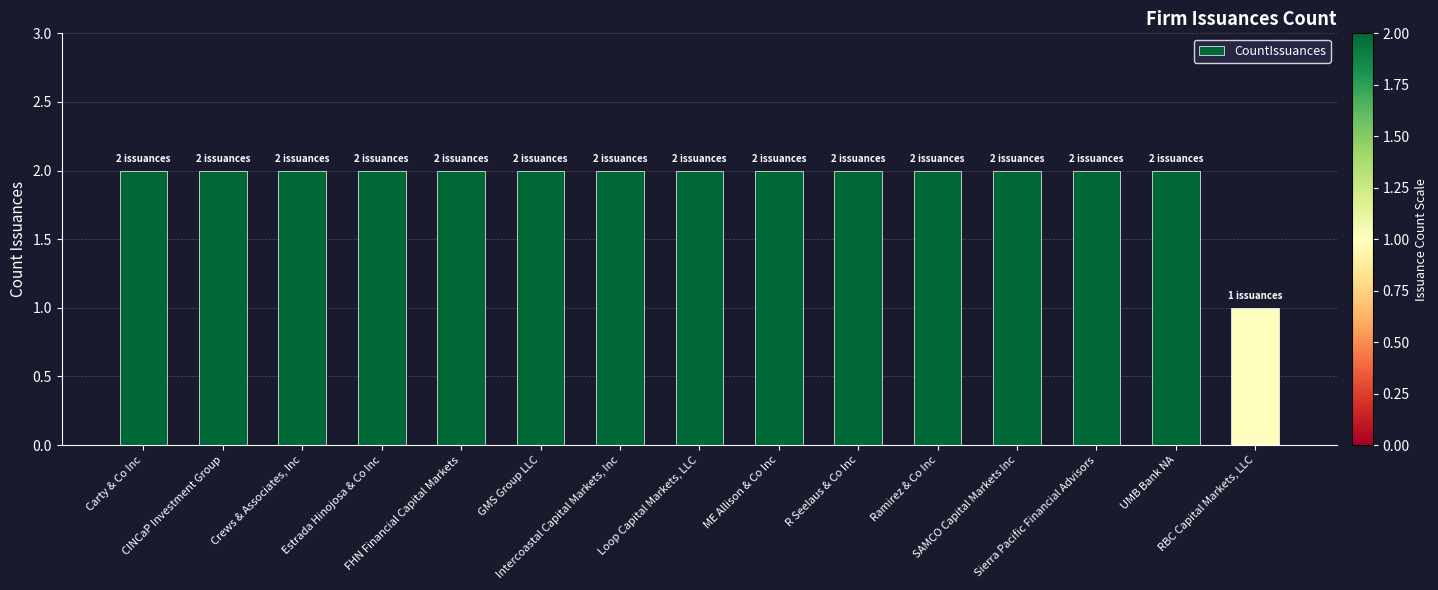

Count the number of categories in the chart.

15